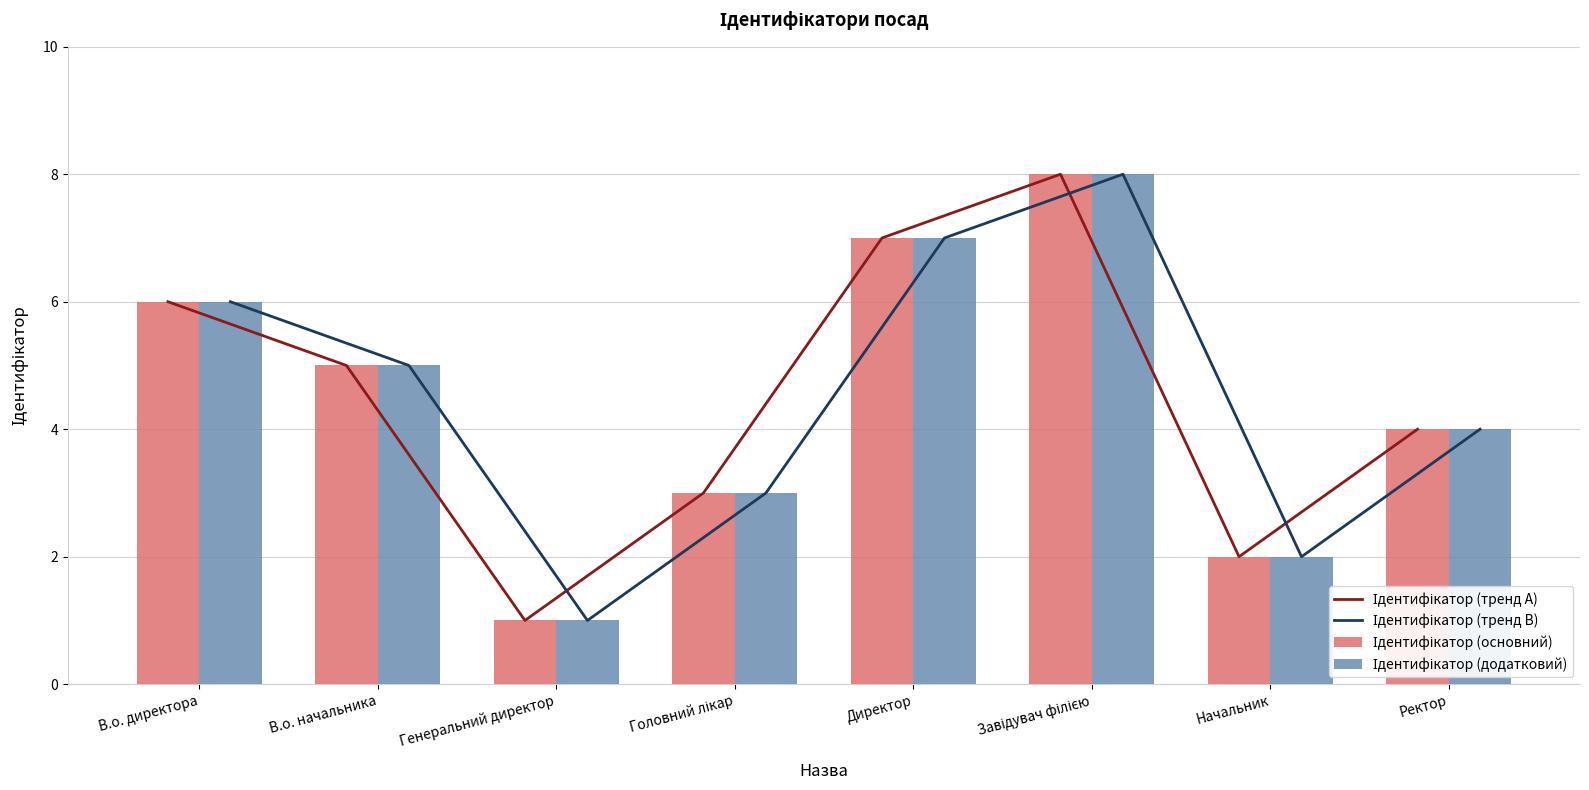

What is the label of the 7th bar from the right?

В.о. начальника